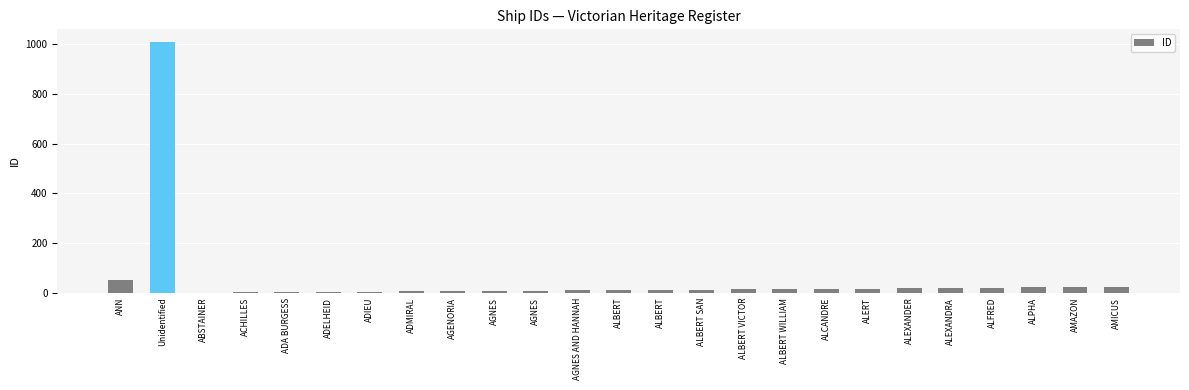

List the labels in order of value, largest first.

Unidentified, ANN, AMICUS, AMAZON, ALPHA, ALFRED, ALEXANDRA, ALEXANDER, ALERT, ALCANDRE, ALBERT WILLIAM, ALBERT VICTOR, ALBERT SAN, ALBERT, ALBERT, AGNES AND HANNAH, AGNES, AGNES, AGENORIA, ADMIRAL, ADIEU, ADELHEID, ADA BURGESS, ACHILLES, ABSTAINER